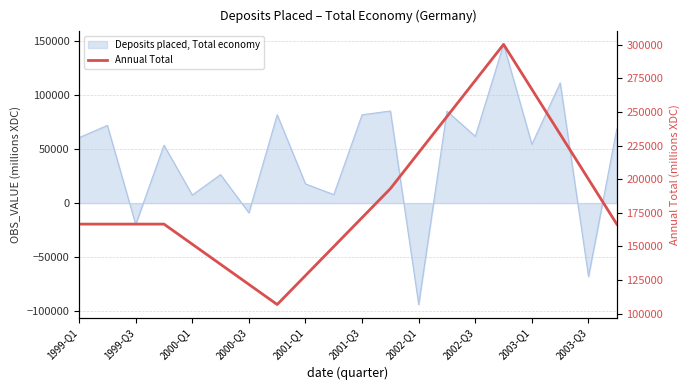

Reading left to right, what are all the values shown in this chart?

166618.0	166618.0	166618.0	166618.0	151670.2	136722.5	121774.8	106827.0	128369.2	149911.5	171453.8	192996.0	219814.2	246632.5	273450.8	300269.0	266843.5	233418.0	199992.5	166567.0